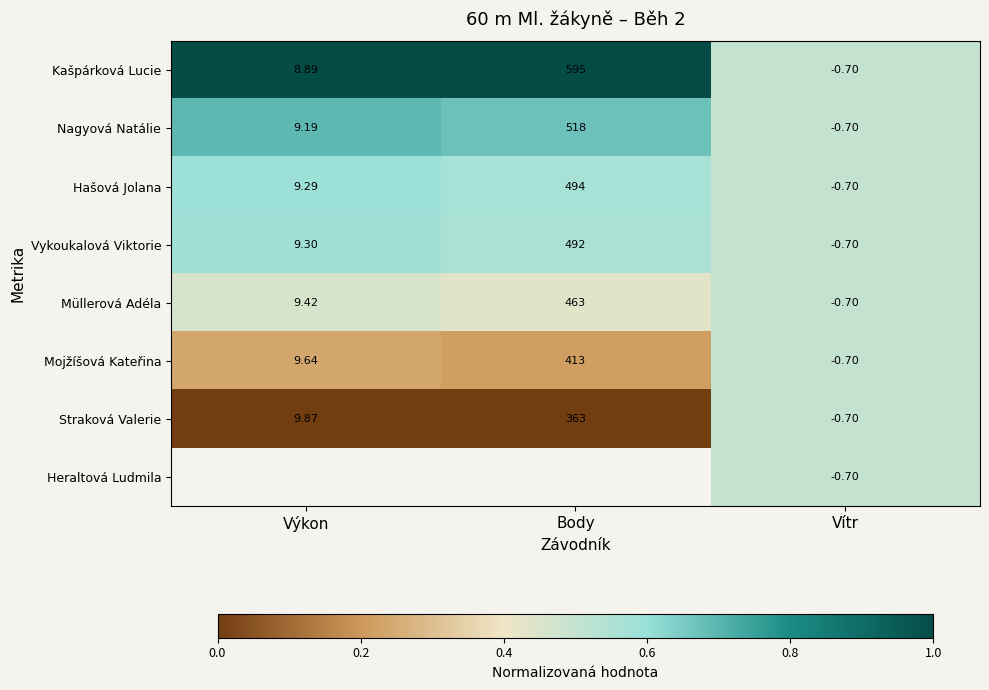

What is the greatest value displayed?

1.0